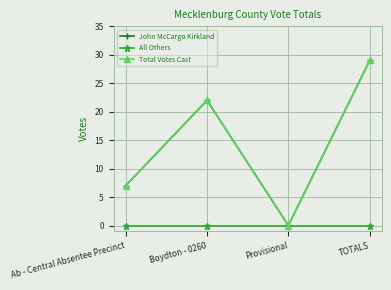

The value of John McCargo Kirkland at TOTALS is 29. True or false?

True